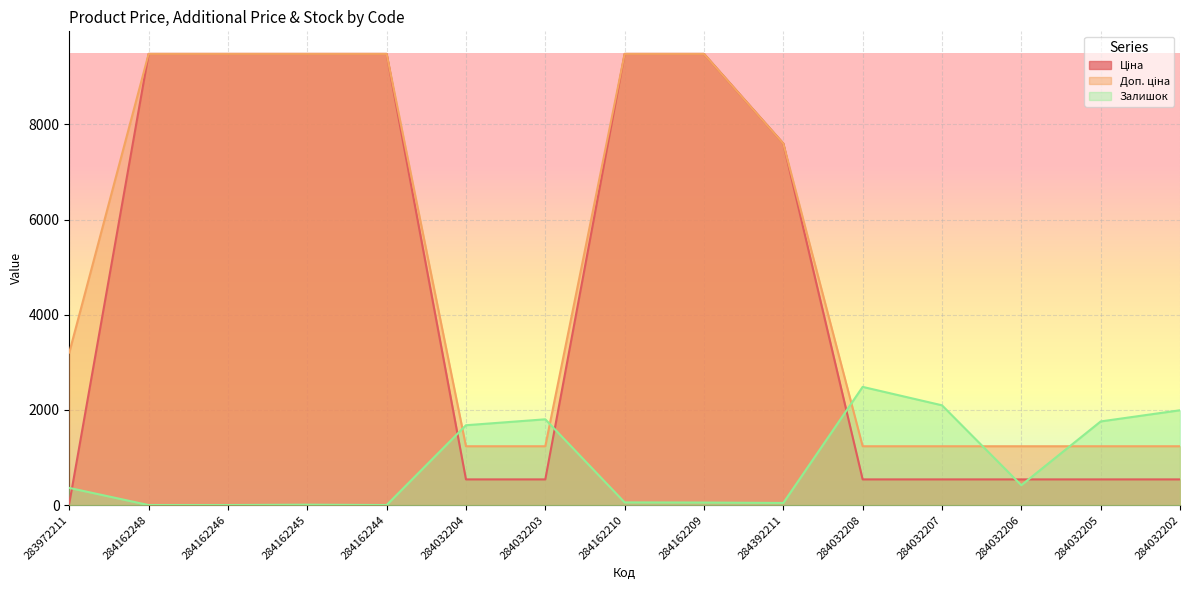

In Залишок, how many points are lower than both neighbors (excluding endpoints)?

3